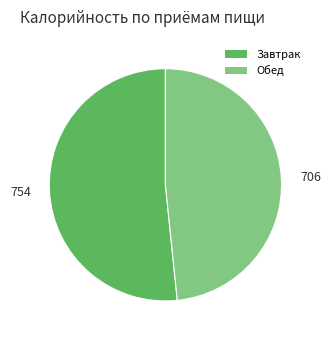

Between Завтрак and Обед, which is larger?

Завтрак